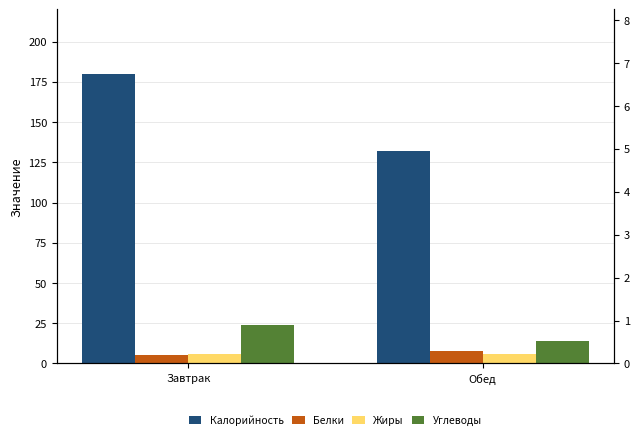

Which series has the largest total across all categories?

Калорийность